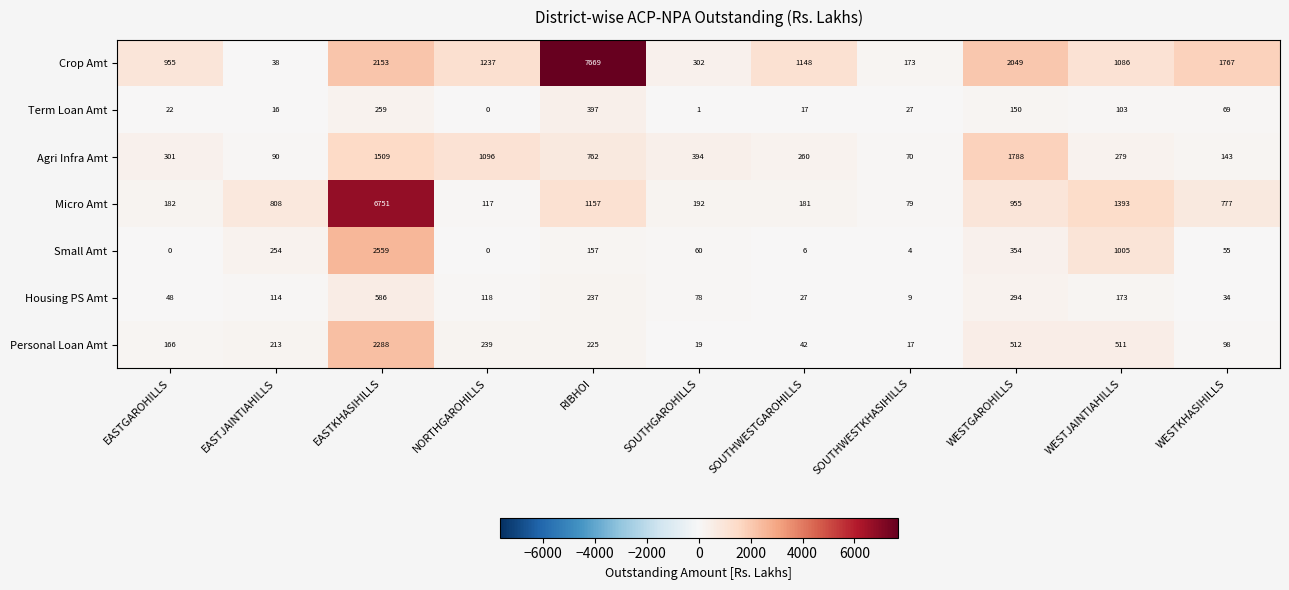

Which series has the widest spread of values?

Crop Amt